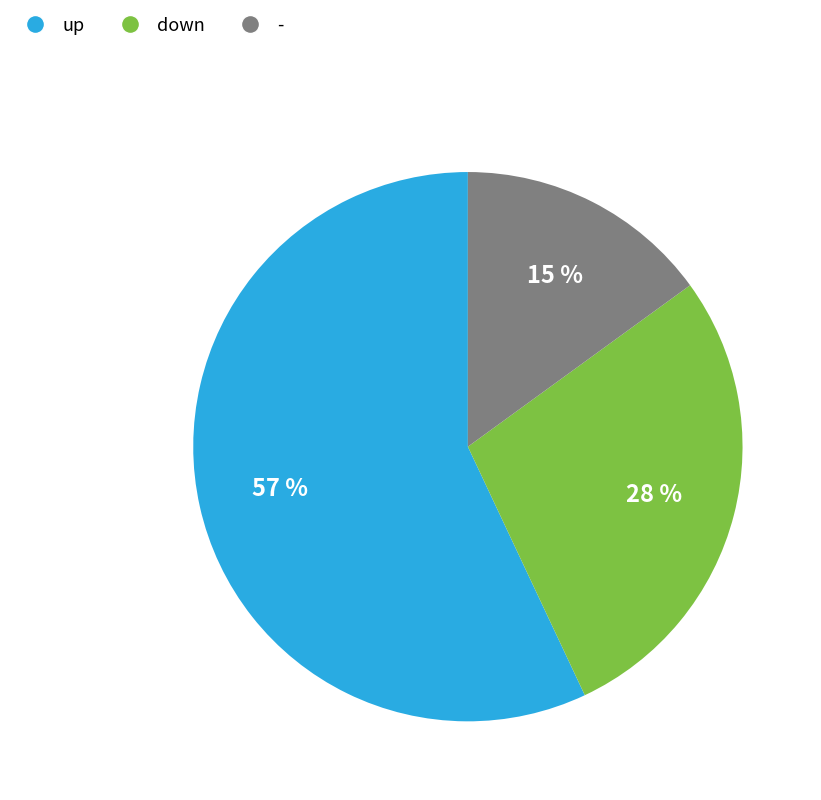

To the nearest percent, what is the combined percentage of - and down?

43%